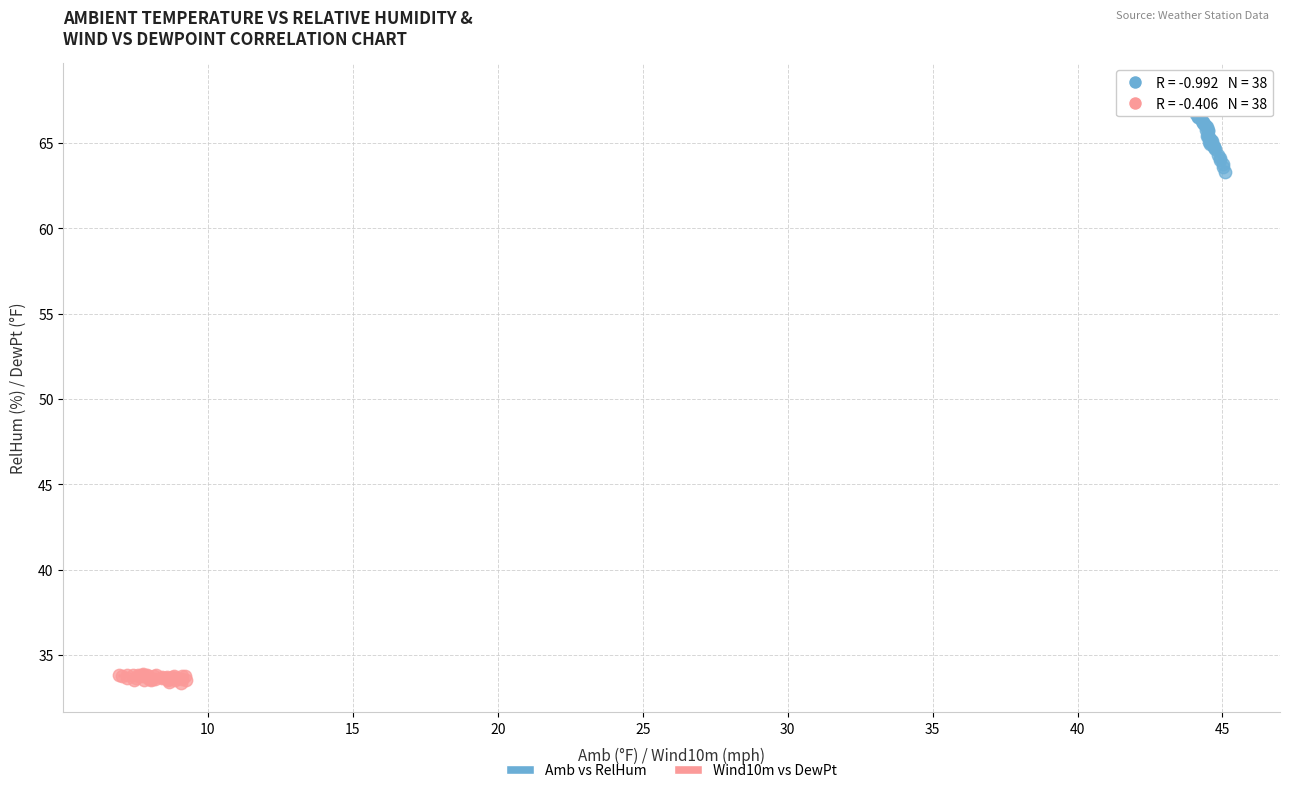

Which series has the widest spread of Y values?

Amb vs RelHum